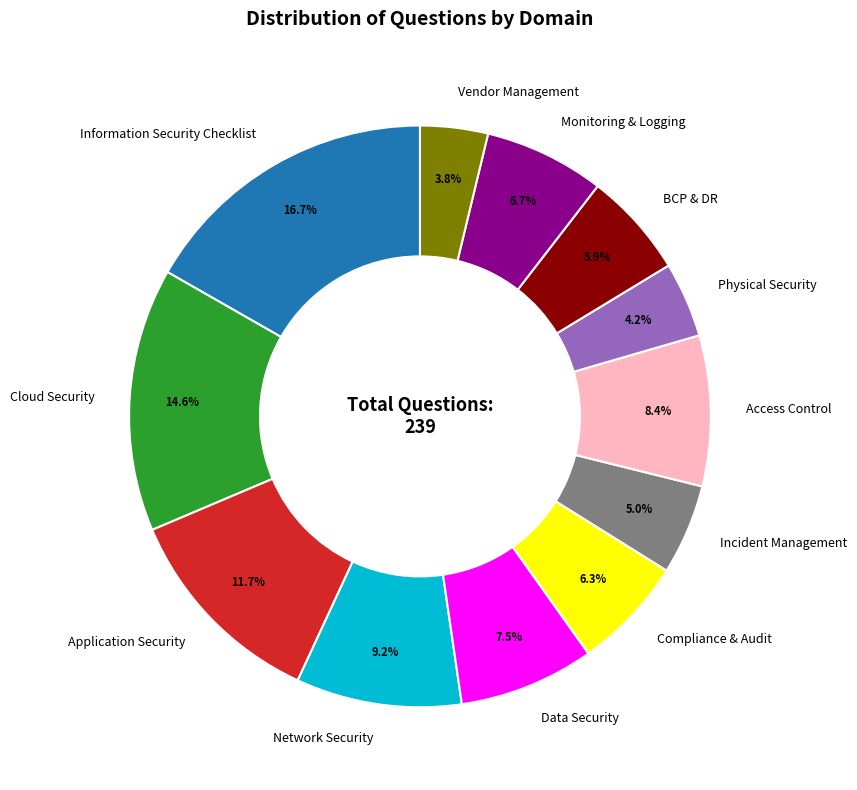

Does Incident Management account for over 50% of the chart?

No